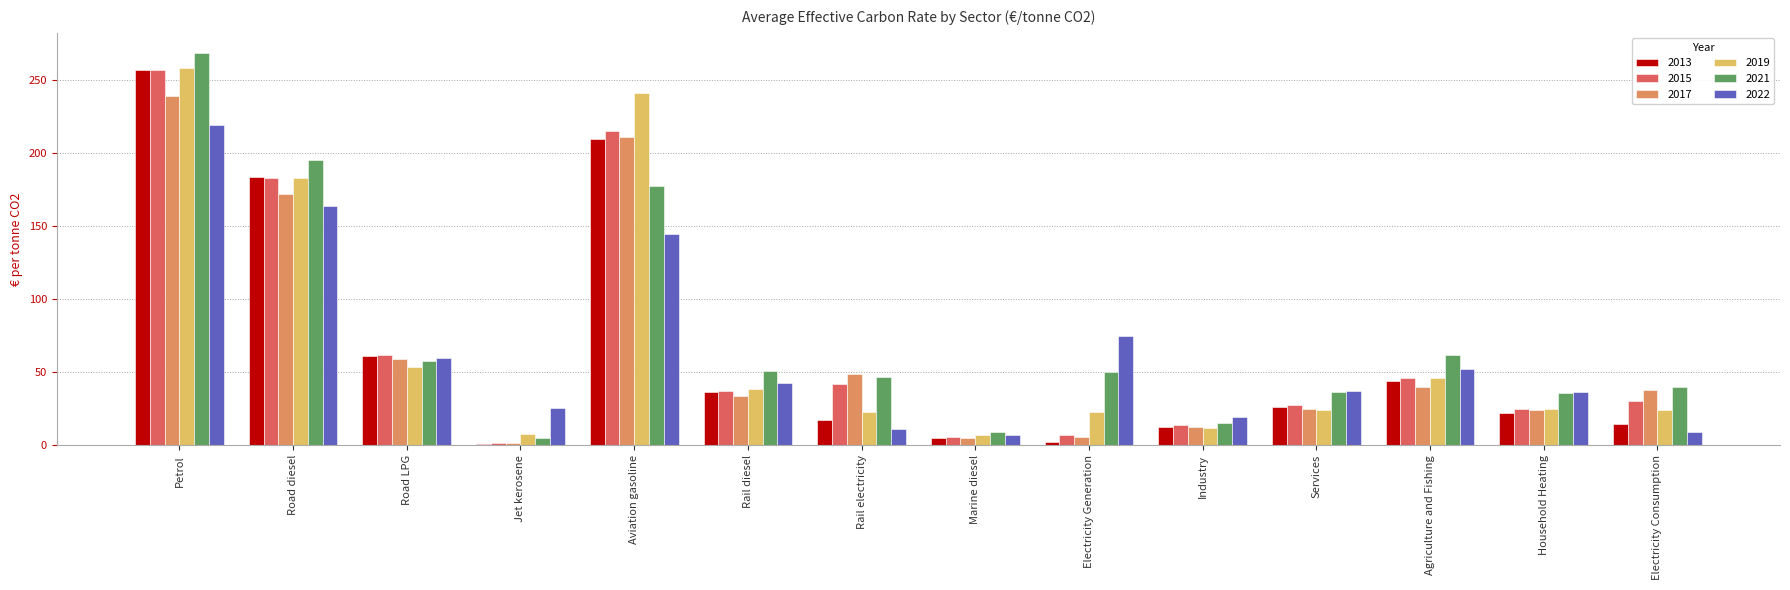

How many bars are there in each group?

6